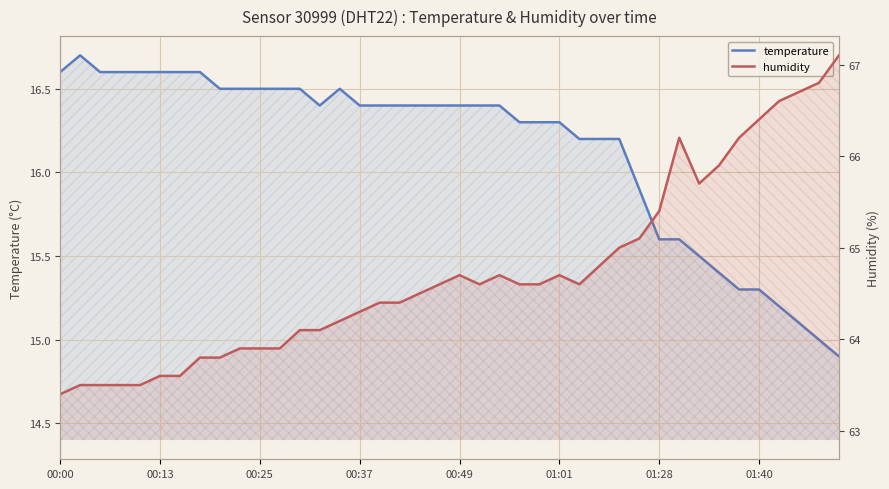

Rank the series at 00:13 from lowest to highest value.

temperature, humidity